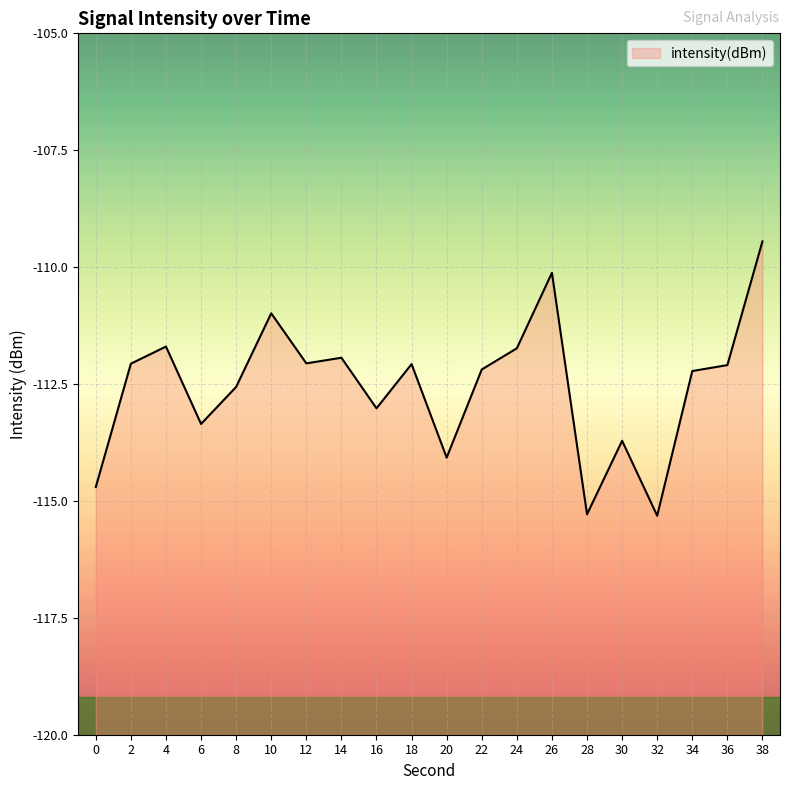

How many points are lower than both their immediate neighbors (excluding endpoints)?

6